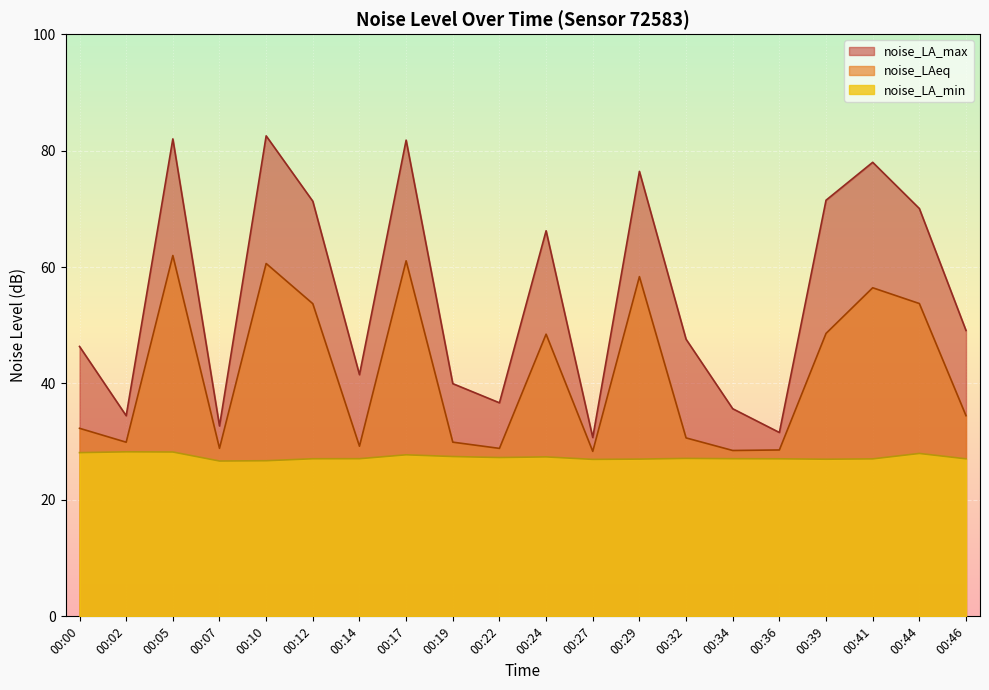

True or false: noise_LA_max has more than 1 points higher than both neighbors.

True